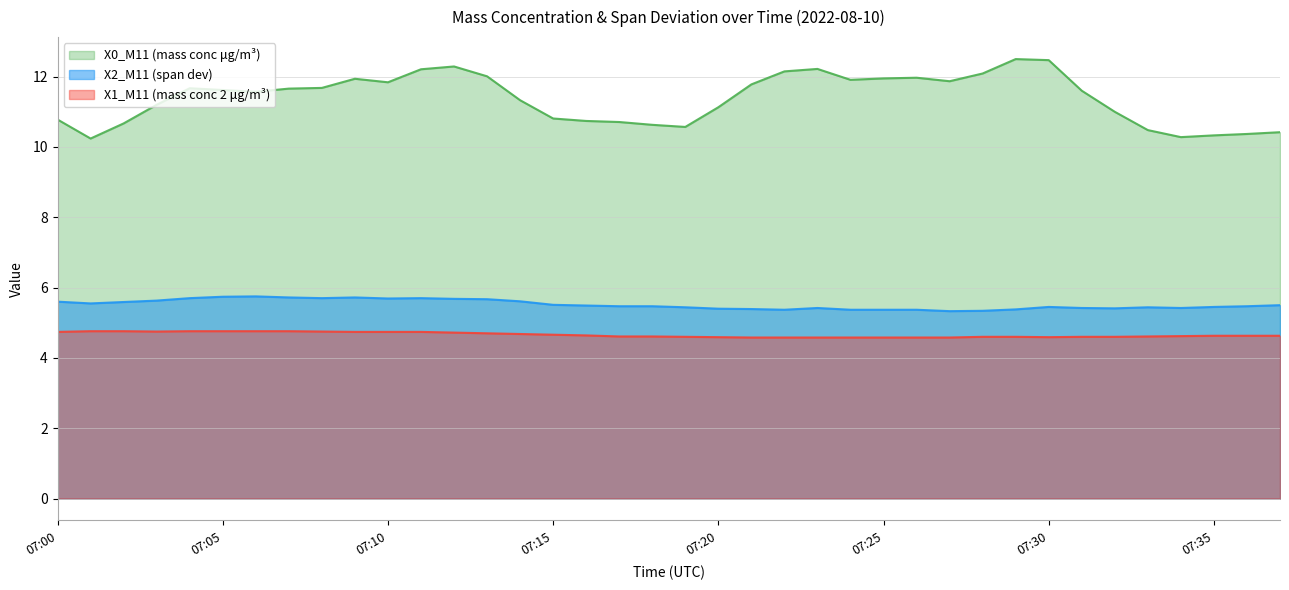

List the labels in order of X2_M11 (span dev) value, smallest first.

07:27, 07:28, 07:22, 07:24, 07:25, 07:26, 07:29, 07:21, 07:20, 07:32, 07:23, 07:31, 07:34, 07:19, 07:33, 07:30, 07:35, 07:17, 07:18, 07:36, 07:16, 07:37, 07:15, 07:01, 07:02, 07:00, 07:14, 07:03, 07:13, 07:12, 07:10, 07:04, 07:08, 07:11, 07:07, 07:09, 07:05, 07:06